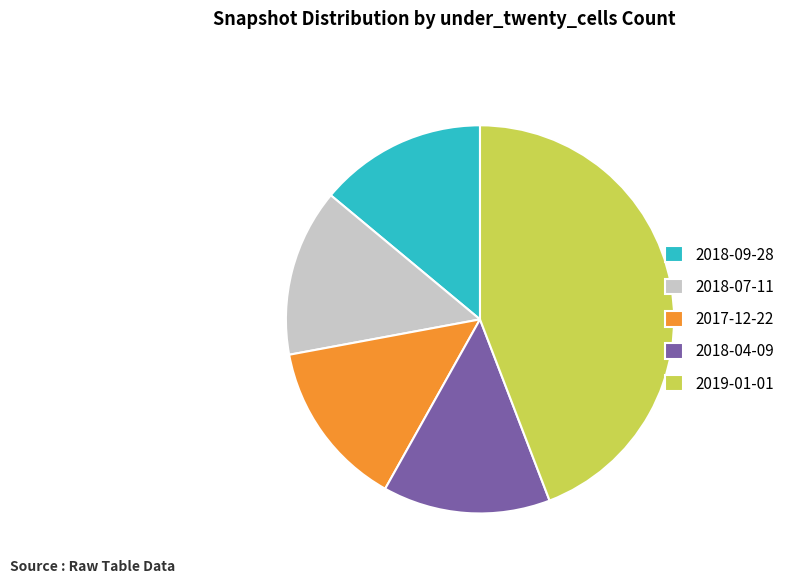

The 2018-07-11 slice represents 20% of the pie. True or false?

False